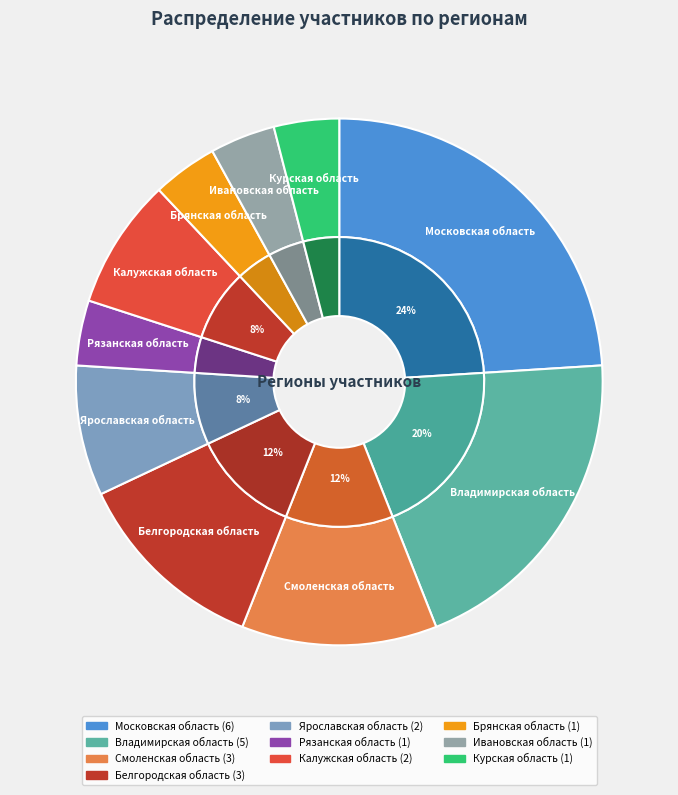

Count the number of slices in the pie.

10